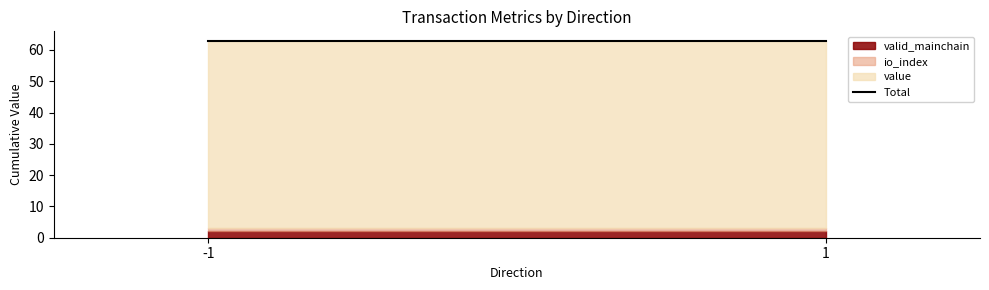

Count the io_index values in the range 0 to 1.

4